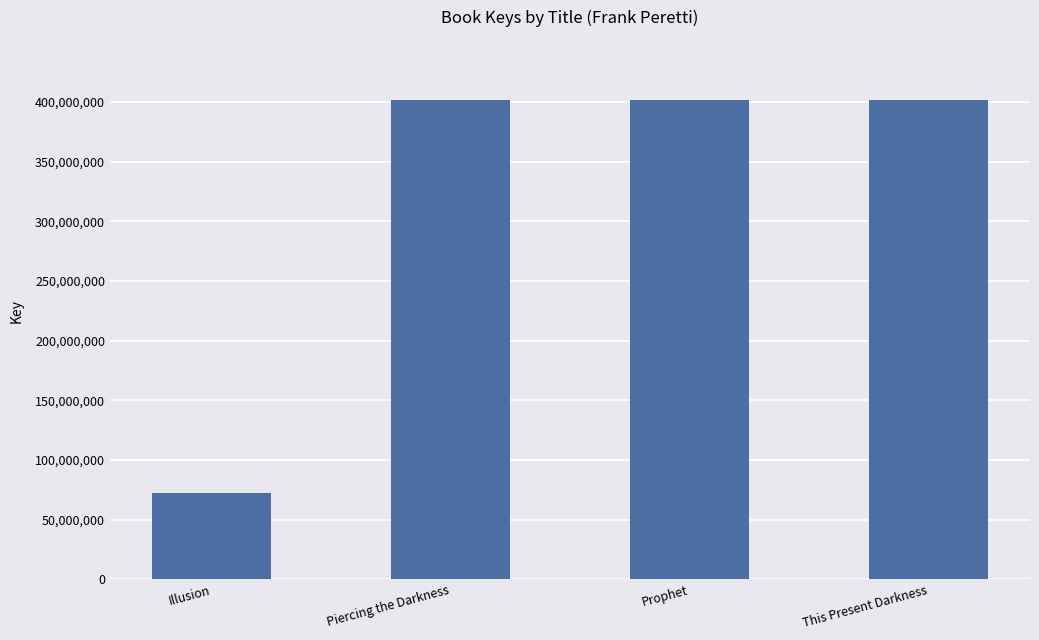

What position from the left is Piercing the Darkness?

2